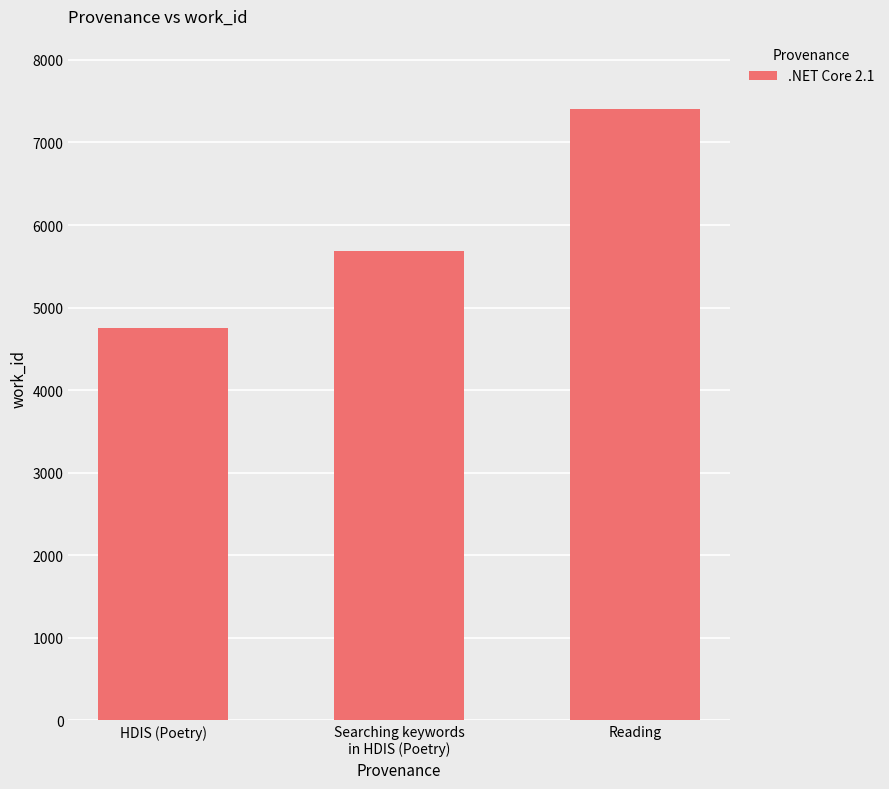

What is the label of the 3rd bar from the right?

HDIS (Poetry)